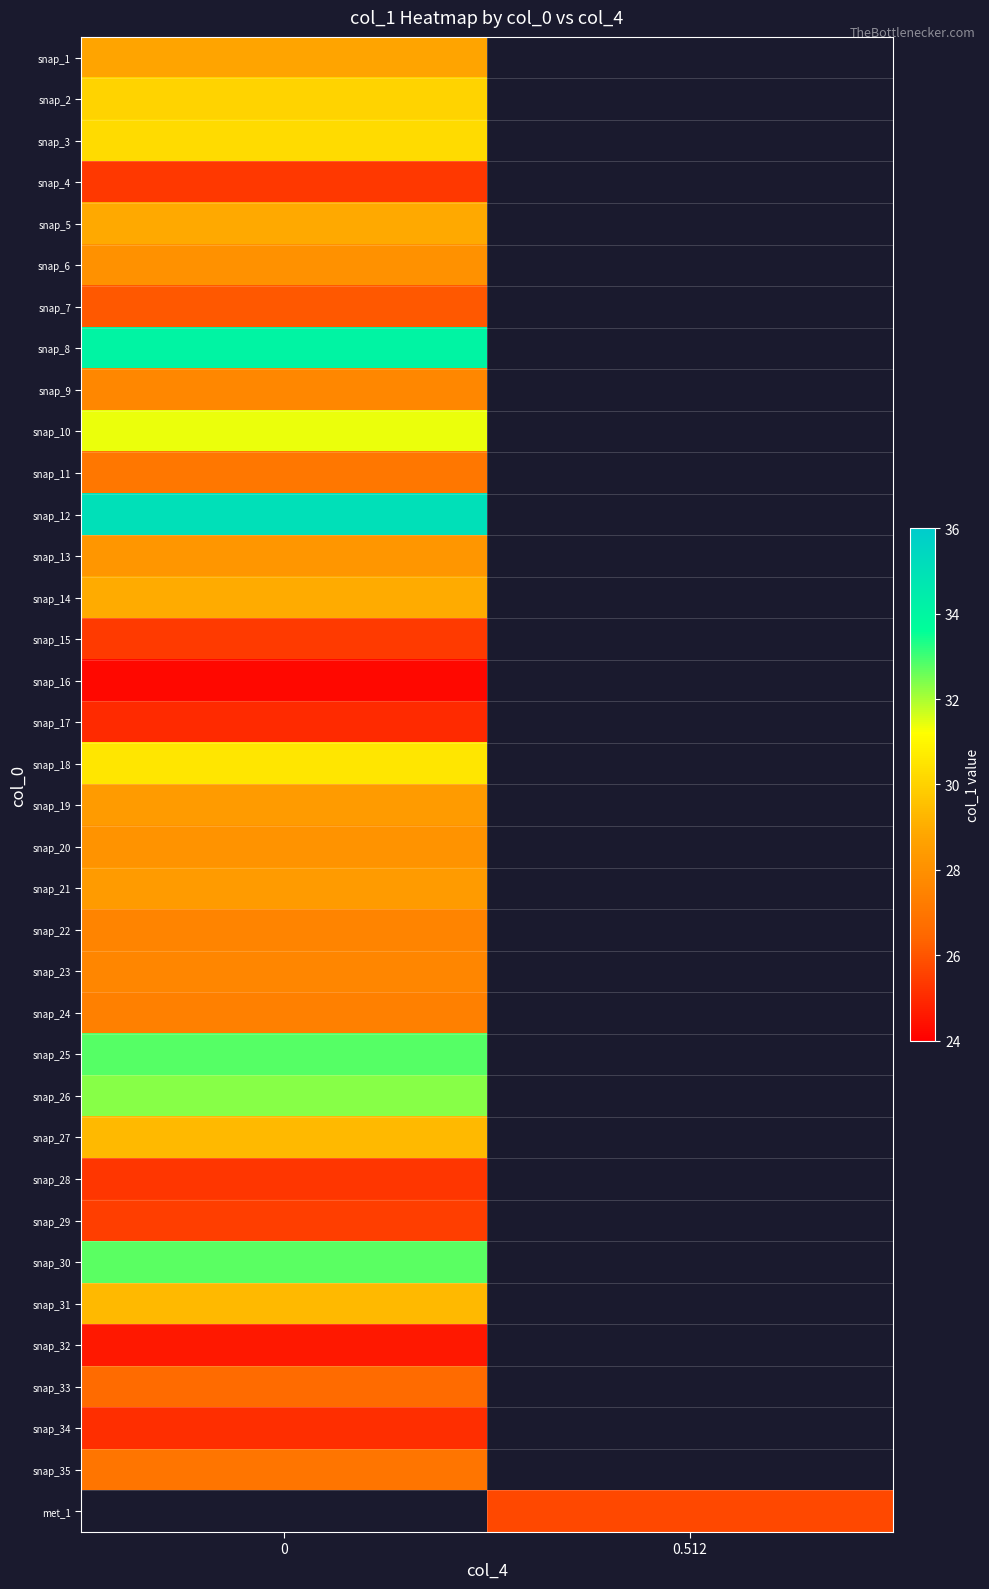

How many values in snap_3 are above zero?

1